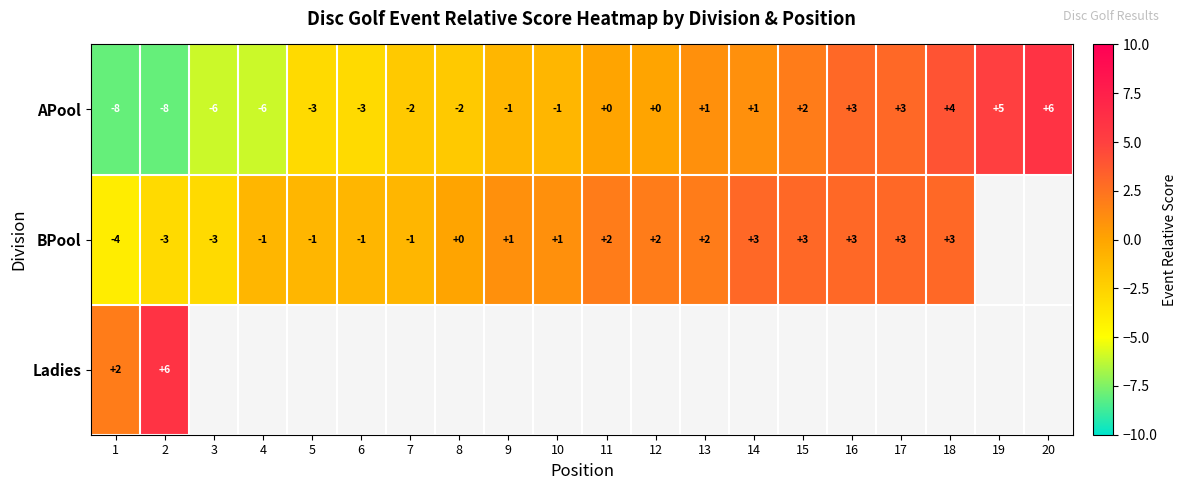

At how many categories does at least one series exceed 5?

2